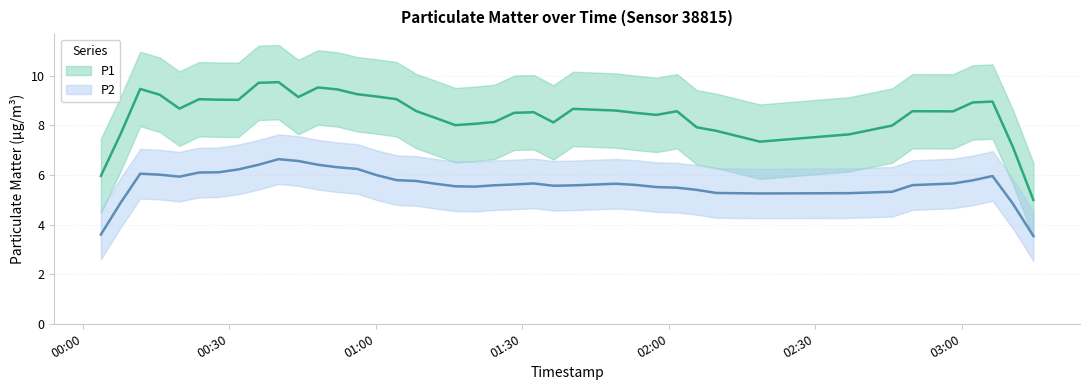

What is the average value of the P1 series?

8.7